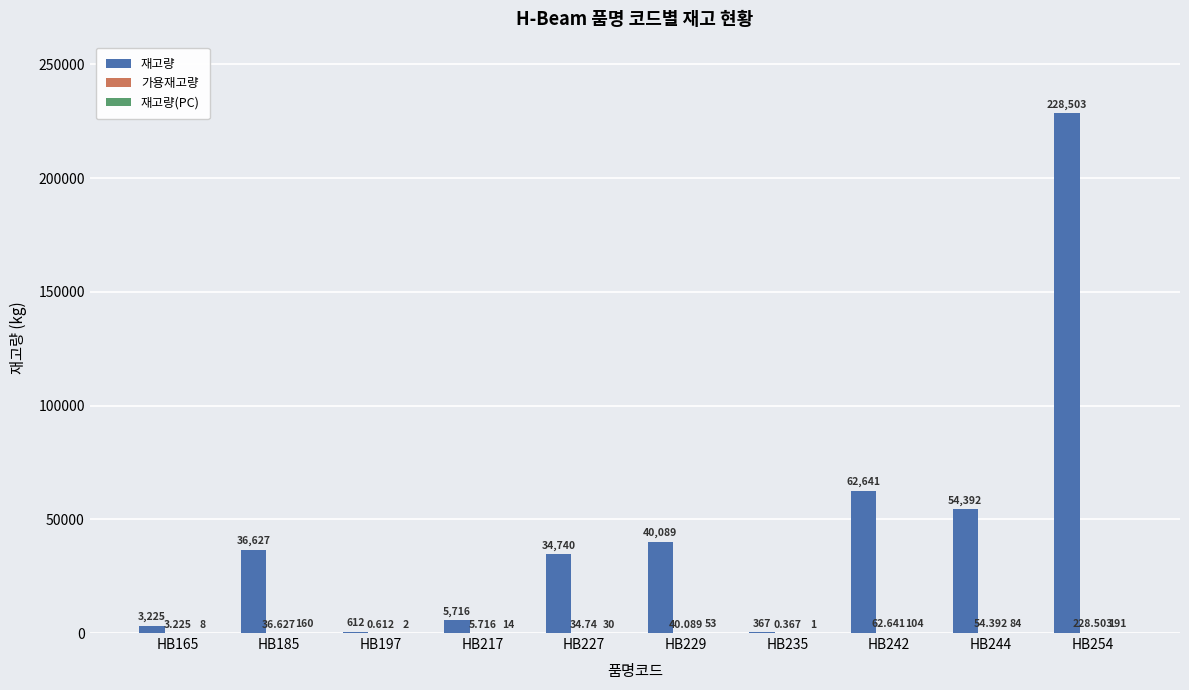

Which series has the largest total across all categories?

재고량